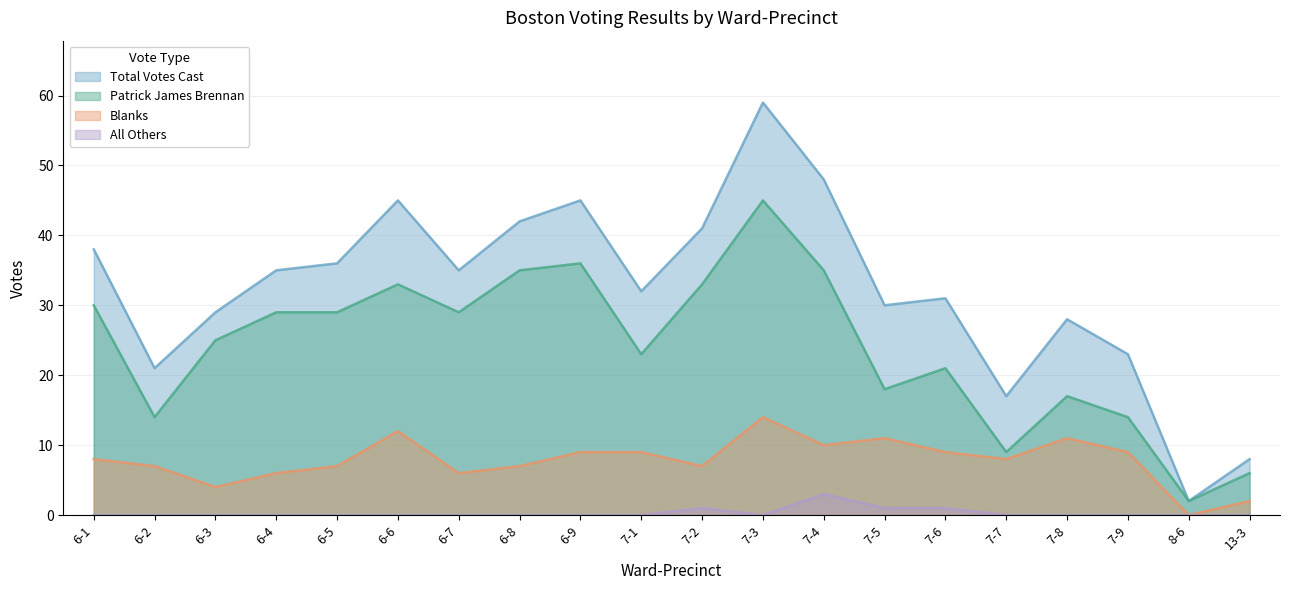

What is the value of the Patrick James Brennan point at the 10th from the left?

23